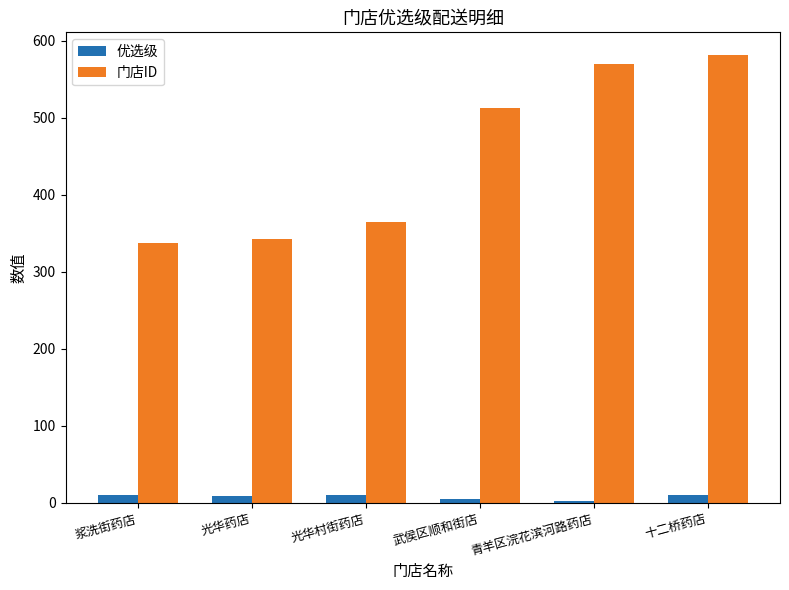

What is the value of the 优选级 bar at the 4th from the left?

5